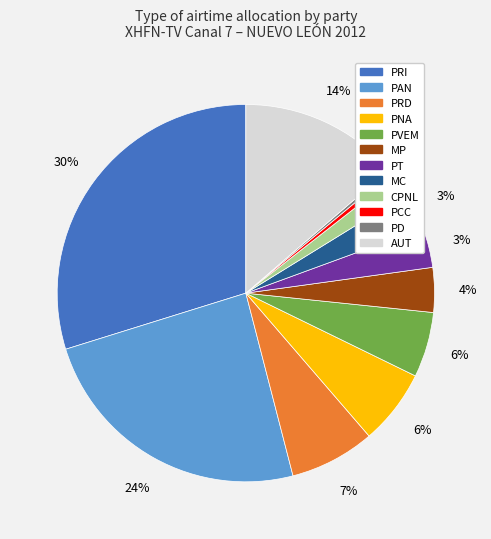

To the nearest percent, what is the average slice percentage?

8%